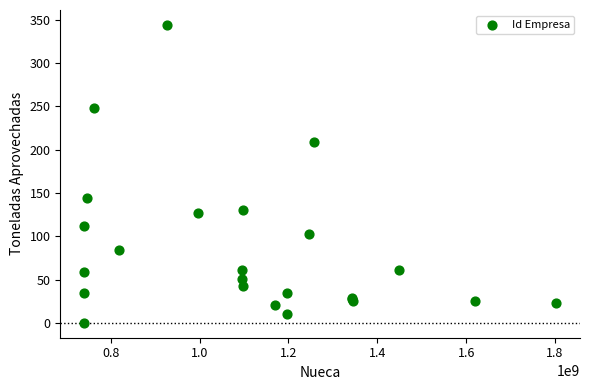

What Y value in the scatter plot is closest to 172?

144